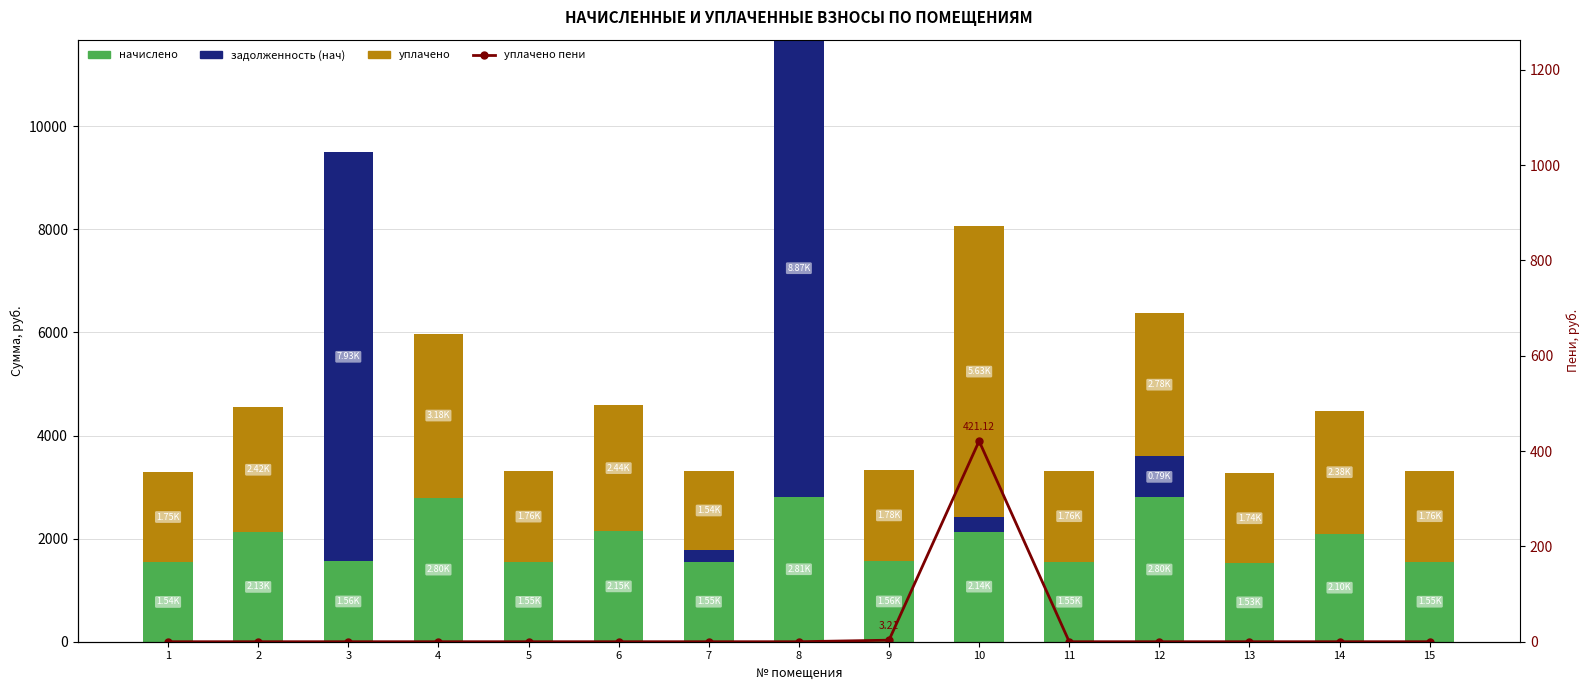

At which category is the sum across all series the highest?

8